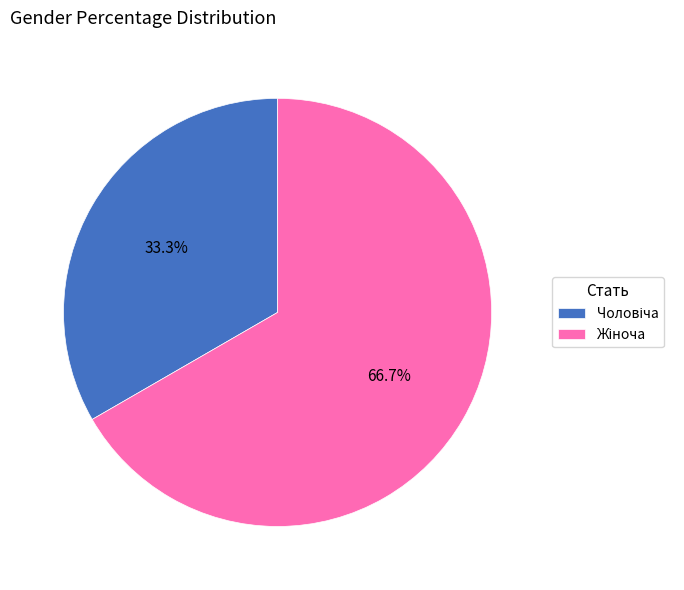

How many slices are in this pie chart?

2